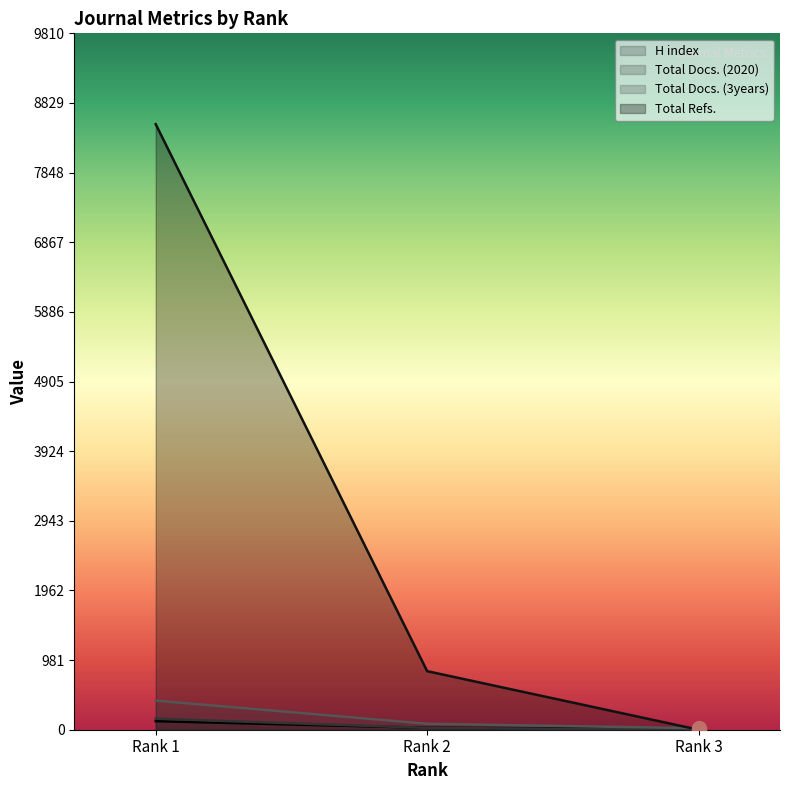

Rank the series by their maximum value, from lowest to highest.

H index, Total Docs. (2020), Total Docs. (3years), Total Refs.